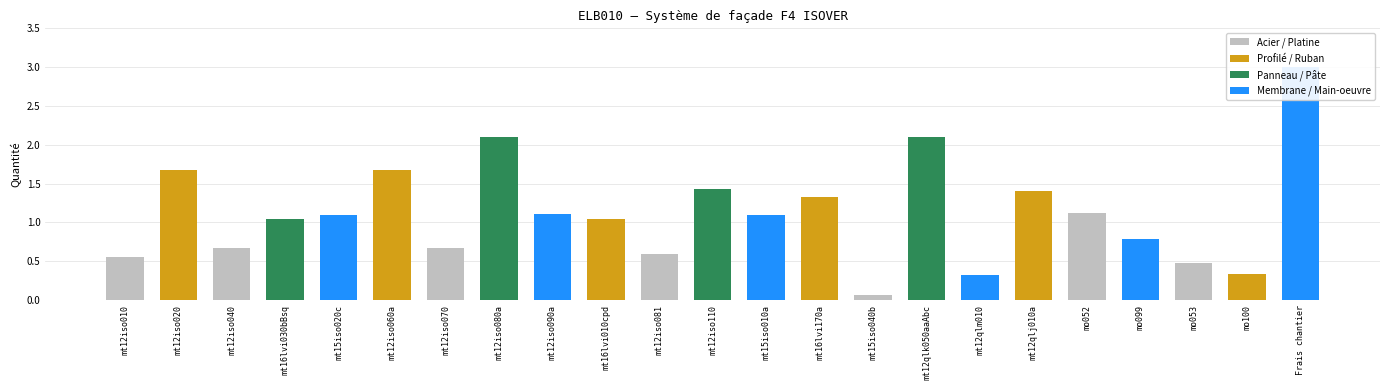

What is the value of the 3rd bar from the left?

0.7